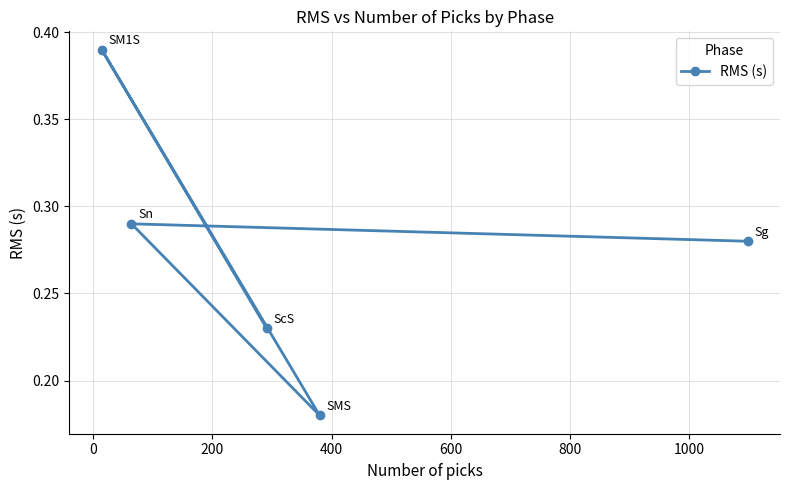

Count the number of data series in this chart.

1